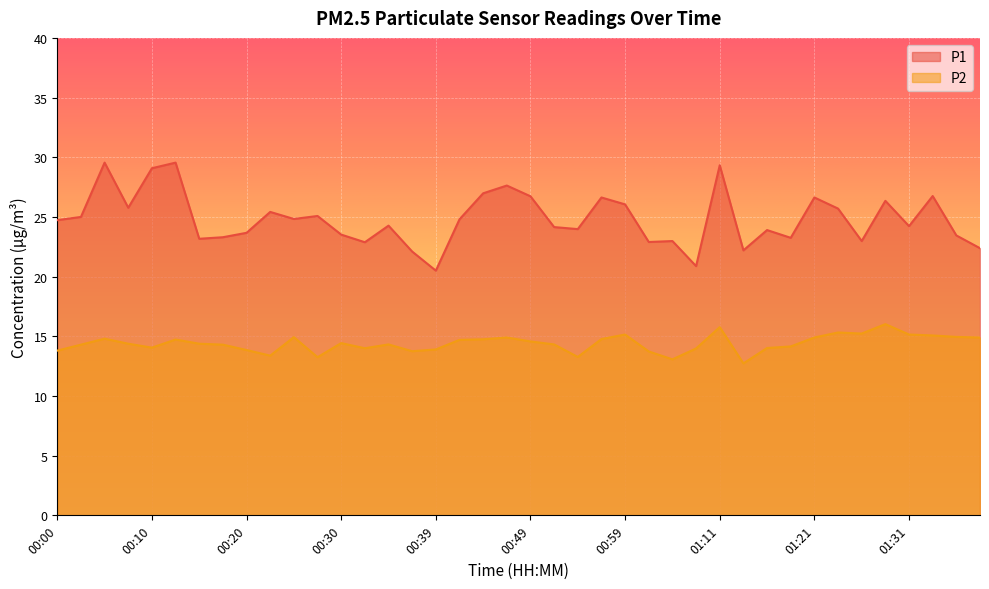

True or false: P1 and P2 cross at least once.

False